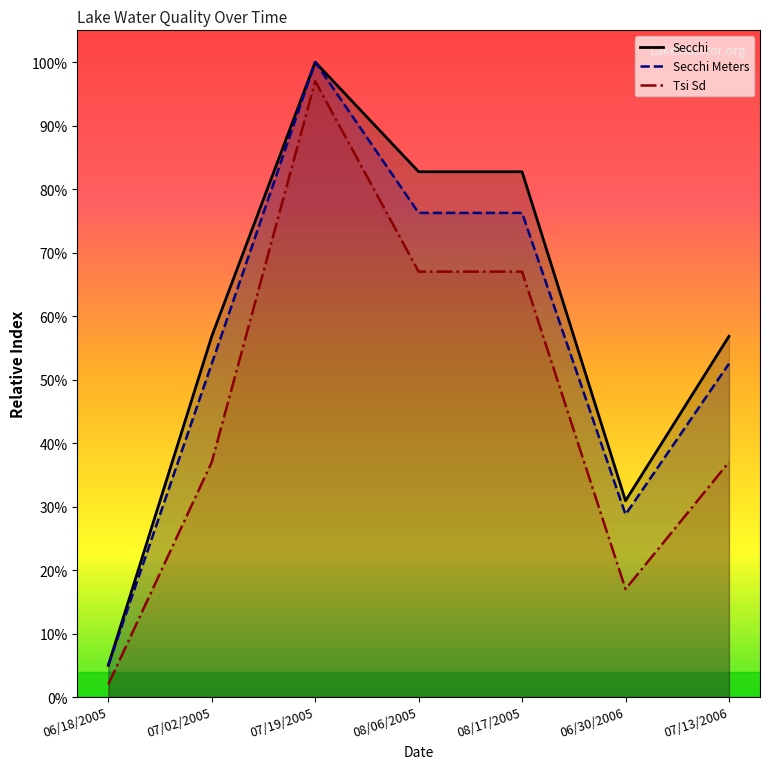

What are all the series names shown in the legend?

Secchi, Secchi Meters, Tsi Sd